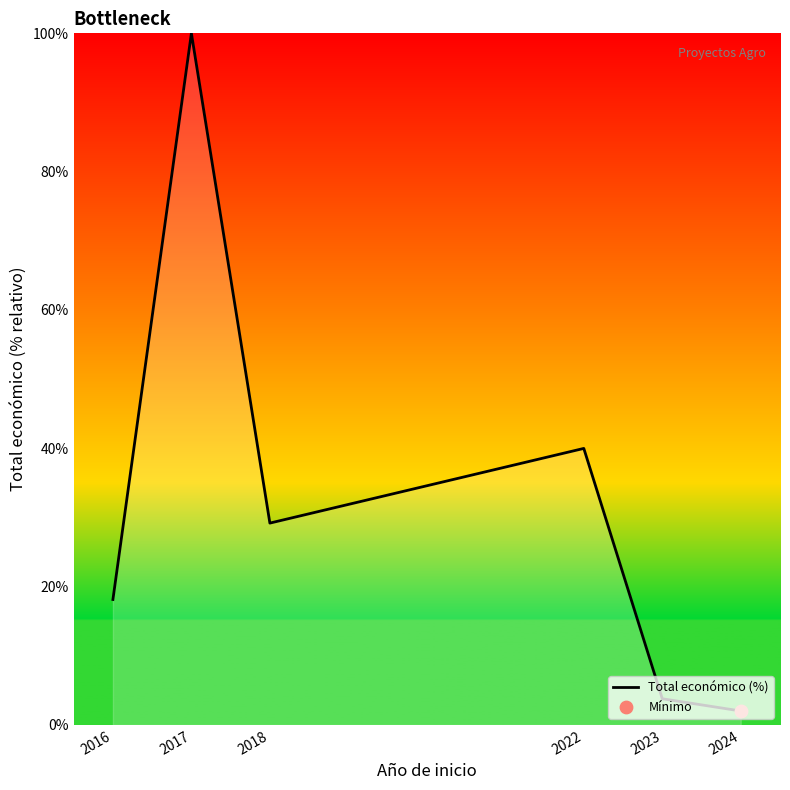

What is the change in value from 2018 to 2023?

-25.4